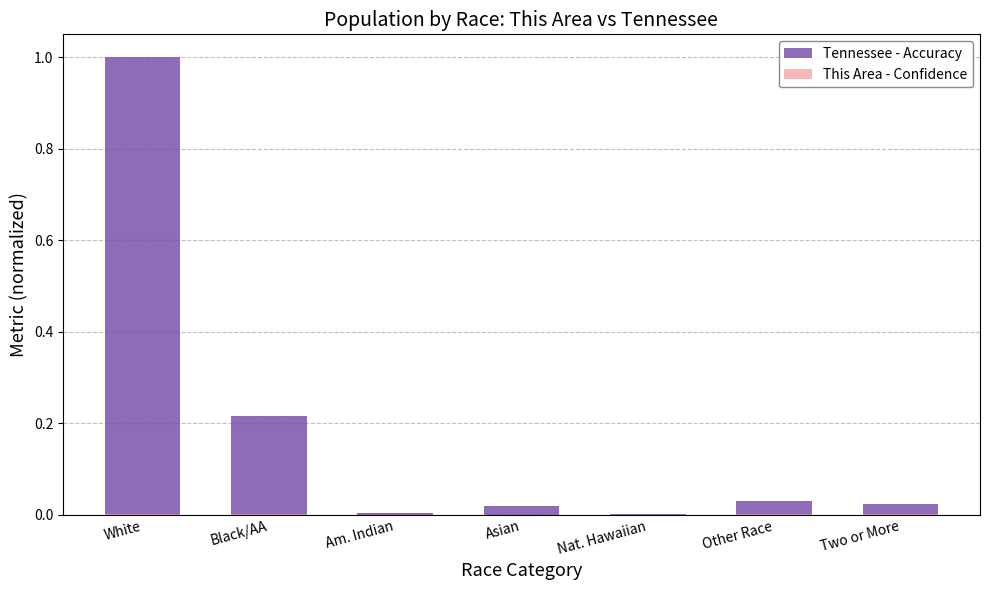

Between White and Other Race, which series saw the biggest shift?

Tennessee - Accuracy